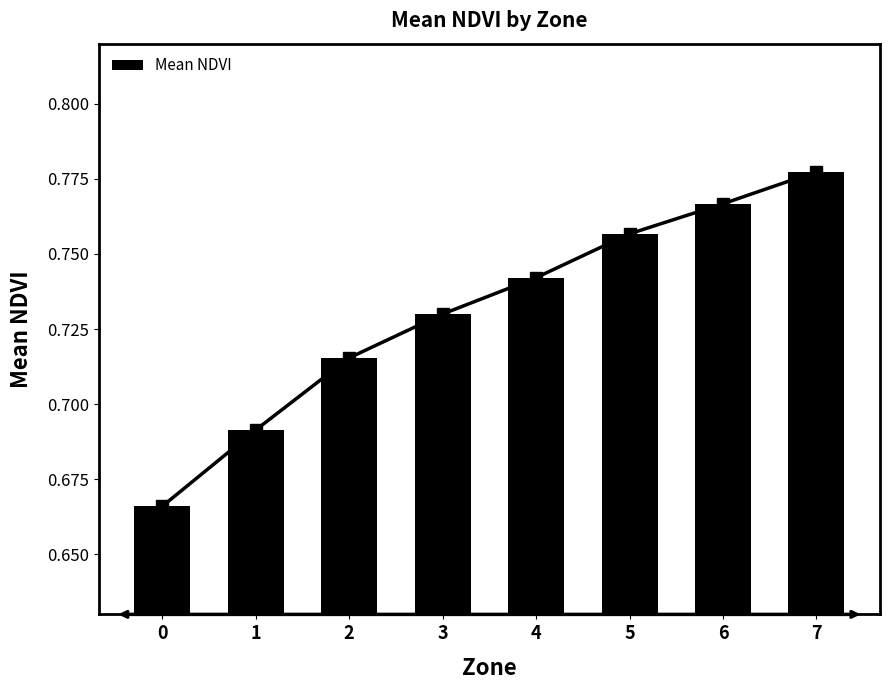

What is the difference between the second highest and second lowest values?

0.1